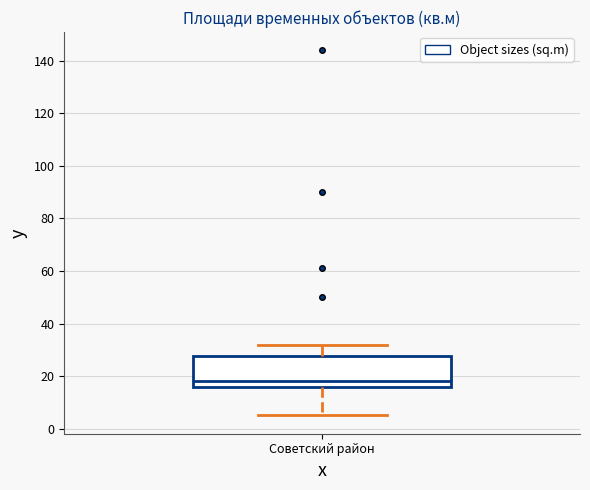

Transcribe this box plot: give where the median line is, the range the box spans, and where the two whiskers end, as read against the y-axis. The values are not printed on the chart, so give them approximately, as read against the axis.

median 18, box 16 to 28, whiskers 6 to 32